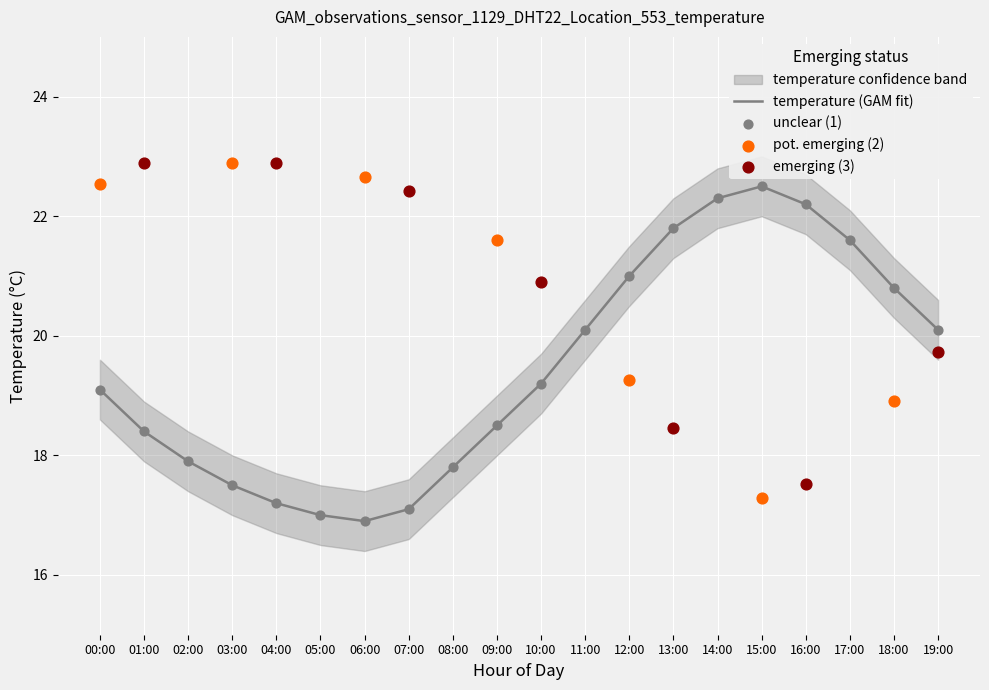

Which series has the widest spread of Y values?

temperature